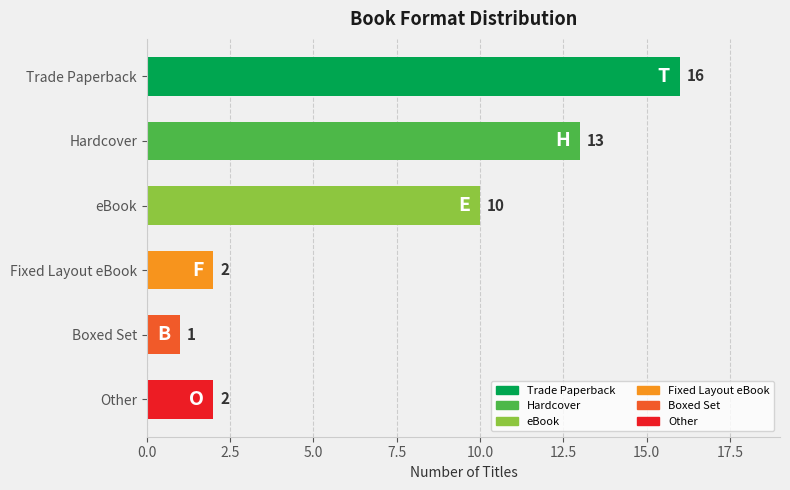

True or false: the data shows 16 at Trade Paperback.

True